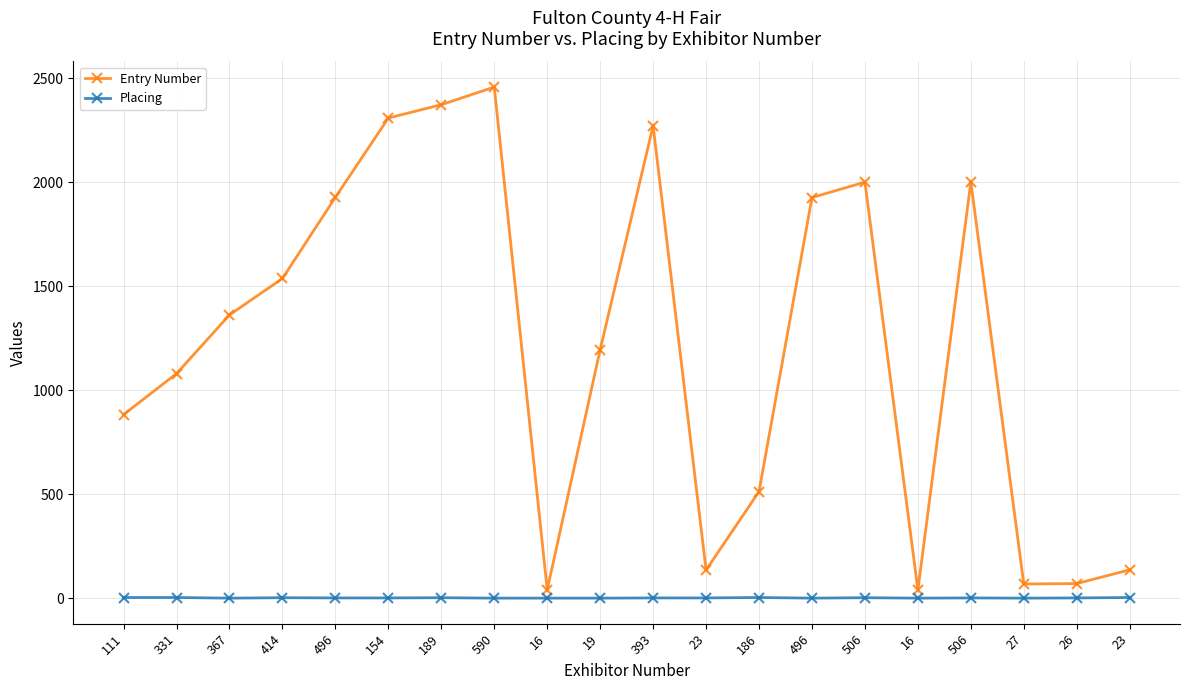

Count the number of categories in the chart.

20